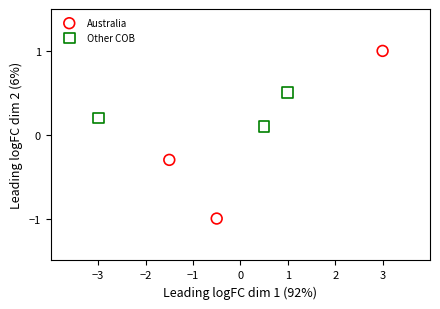

Which series contains the highest Y value?

Australia